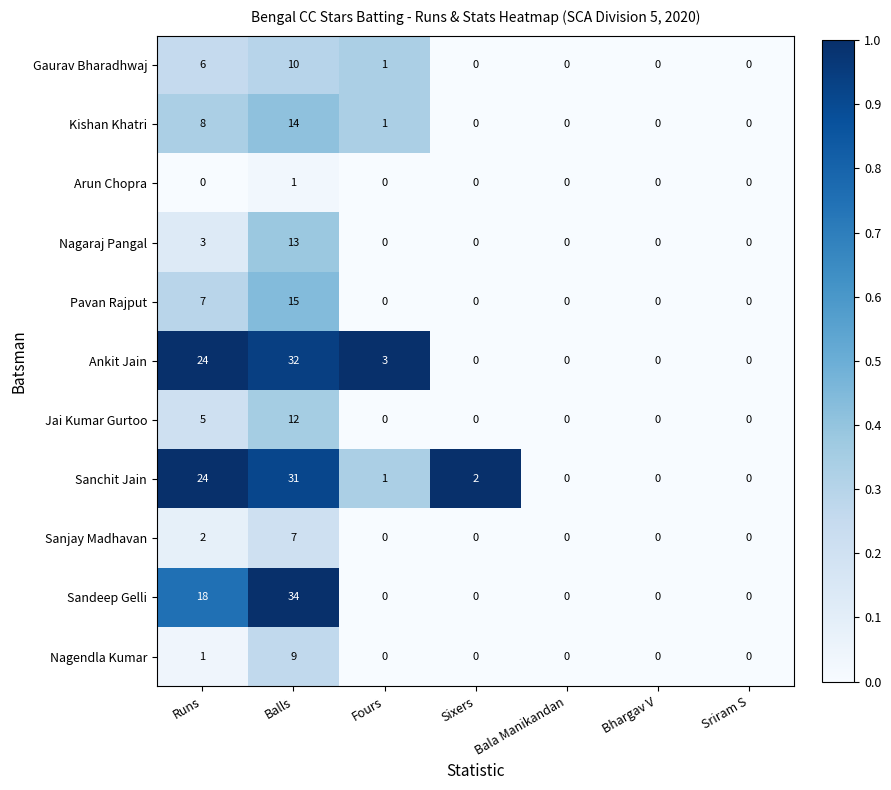

How many data points does each series have?

7